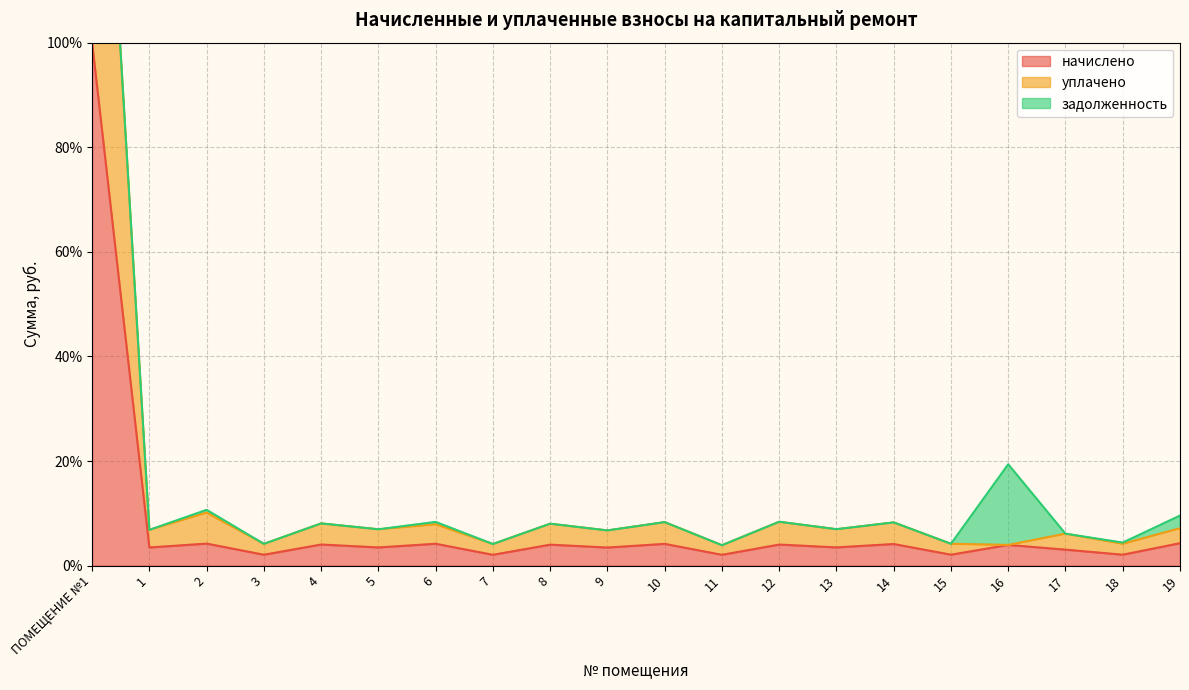

At which label does начислено reach its peak?

ПОМЕЩЕНИЕ №1